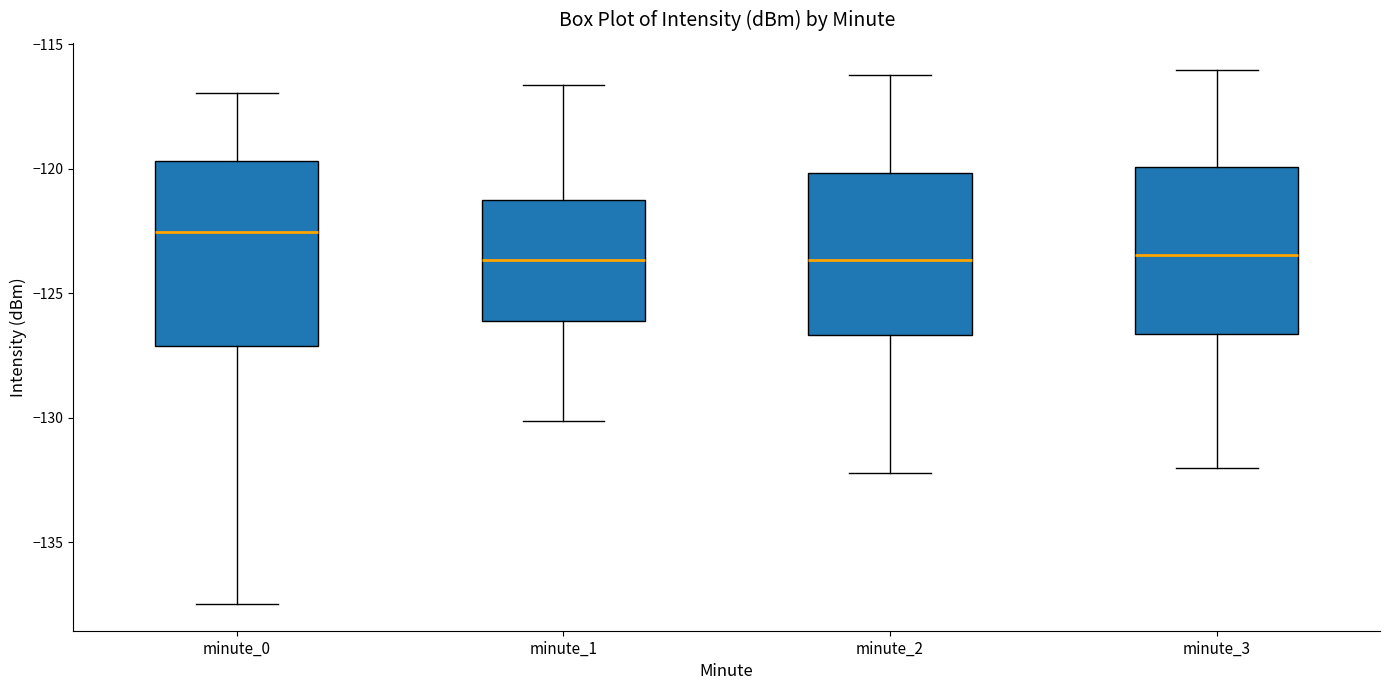

Reading left to right, read every box against the y-axis: the position of its median line, the range the box covers, and the ends of its whiskers. The values are not printed on the chart, so give them approximately, as read against the axis.

minute_0: median -122.5, box -127.0 to -119.5, whiskers -137.5 to -117.0
minute_1: median -123.5, box -126.0 to -121.5, whiskers -130.0 to -116.5
minute_2: median -123.5, box -126.5 to -120.0, whiskers -132.0 to -116.0
minute_3: median -123.5, box -126.5 to -120.0, whiskers -132.0 to -116.0